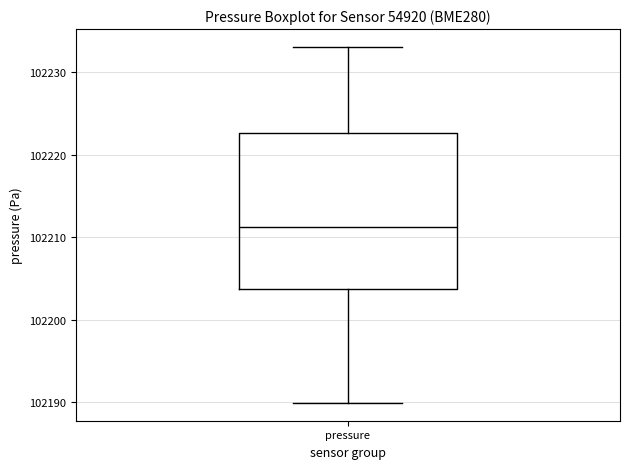

Read this box plot against the y-axis: the position of the median line, the range covered by the box, and the ends of both whiskers. The values are not printed on the chart, so give them approximately, as read against the axis.

median 102211, box 102204 to 102223, whiskers 102190 to 102233